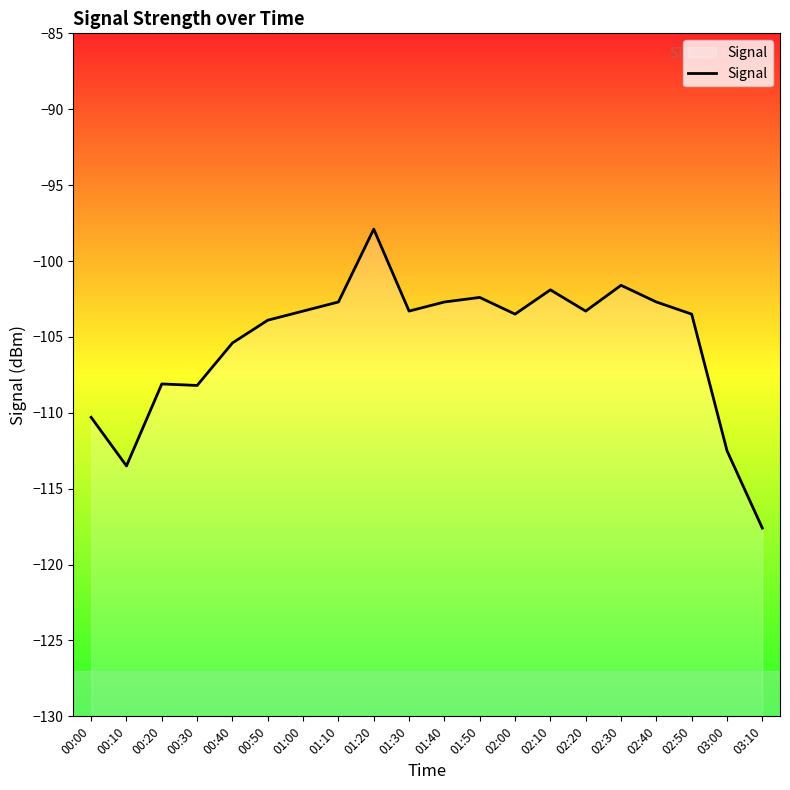

What is the label of the 10th point from the right?

01:40